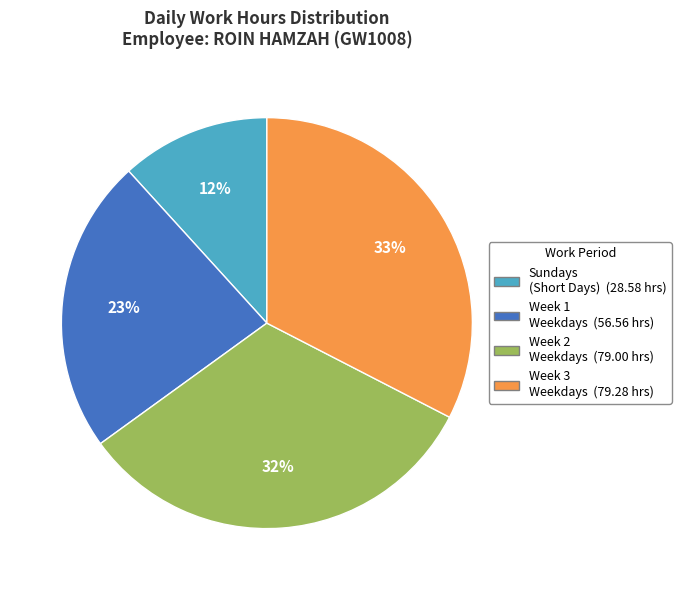

Is there a majority slice in this chart?

No